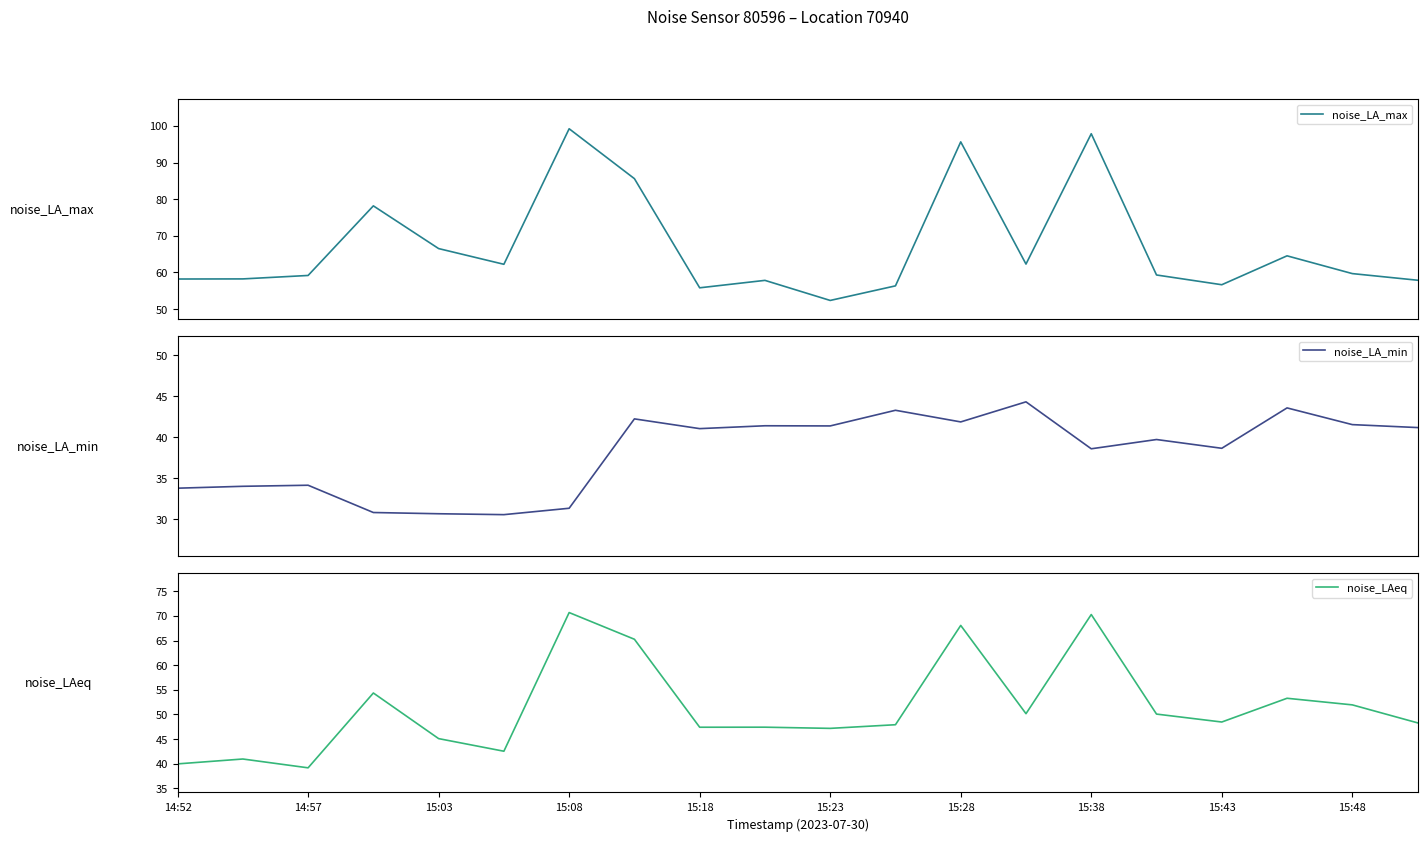

What is the highest value of the noise_LA_min series?

44.3